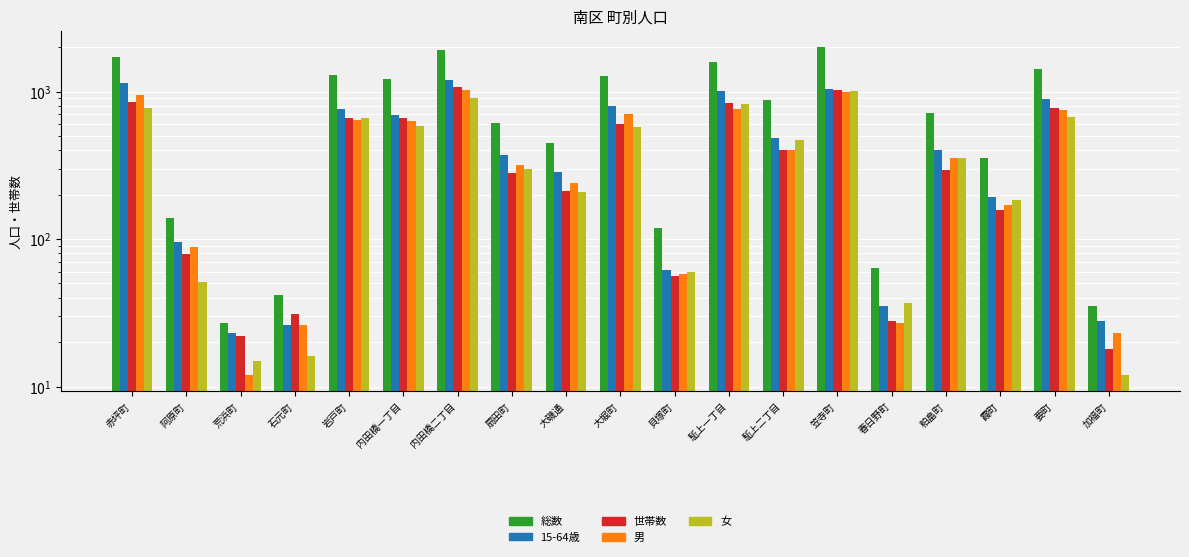

Which category has the highest value in the 世帯数 series?

内田橋二丁目